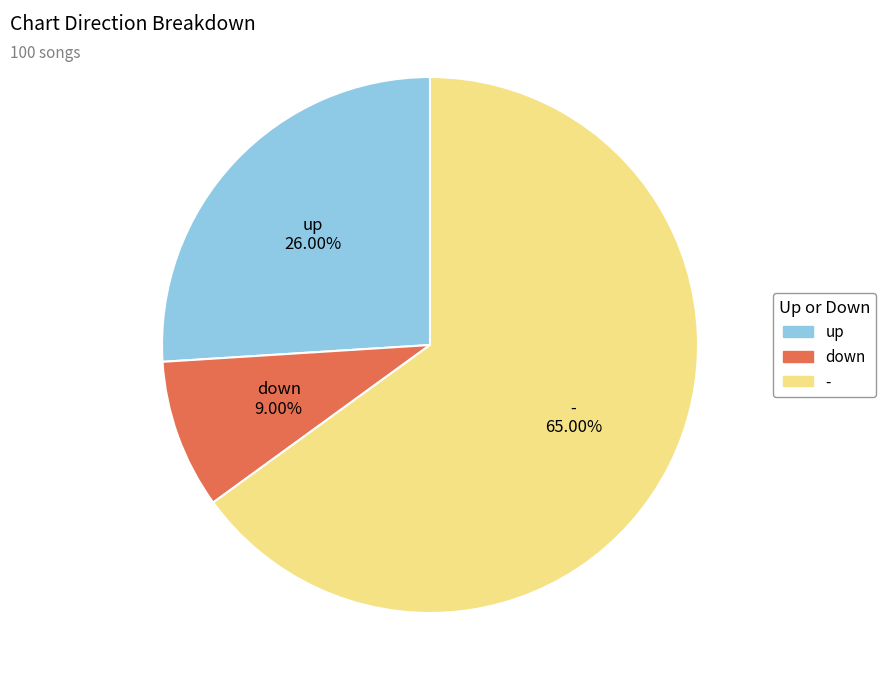

Do down and up together represent more than half of the pie?

No